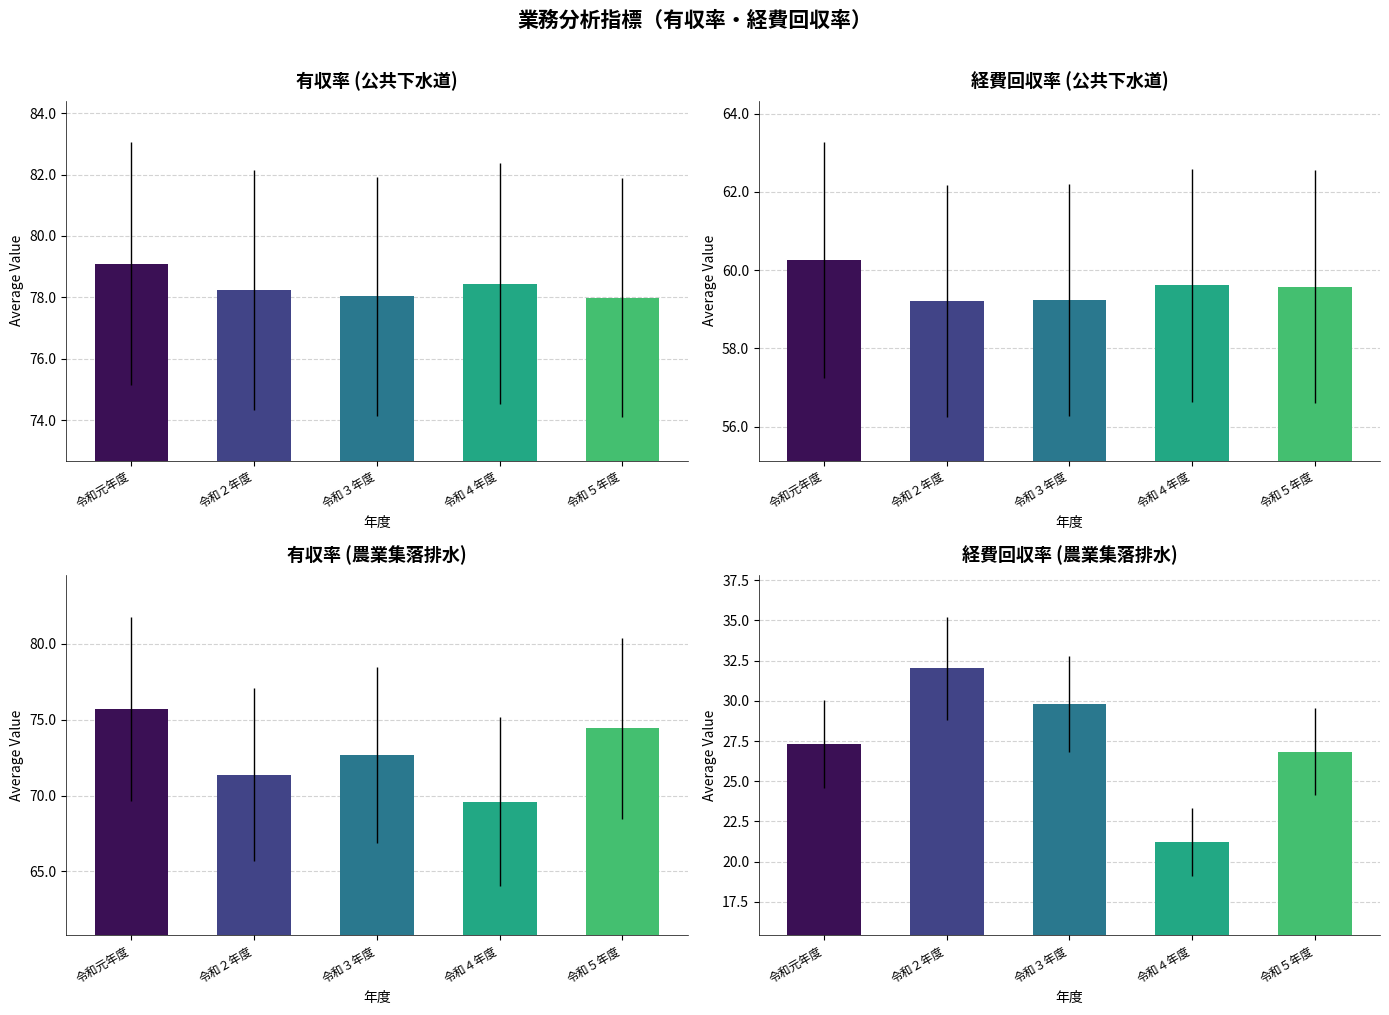

What is the label of the 4th bar from the left?

令和４年度